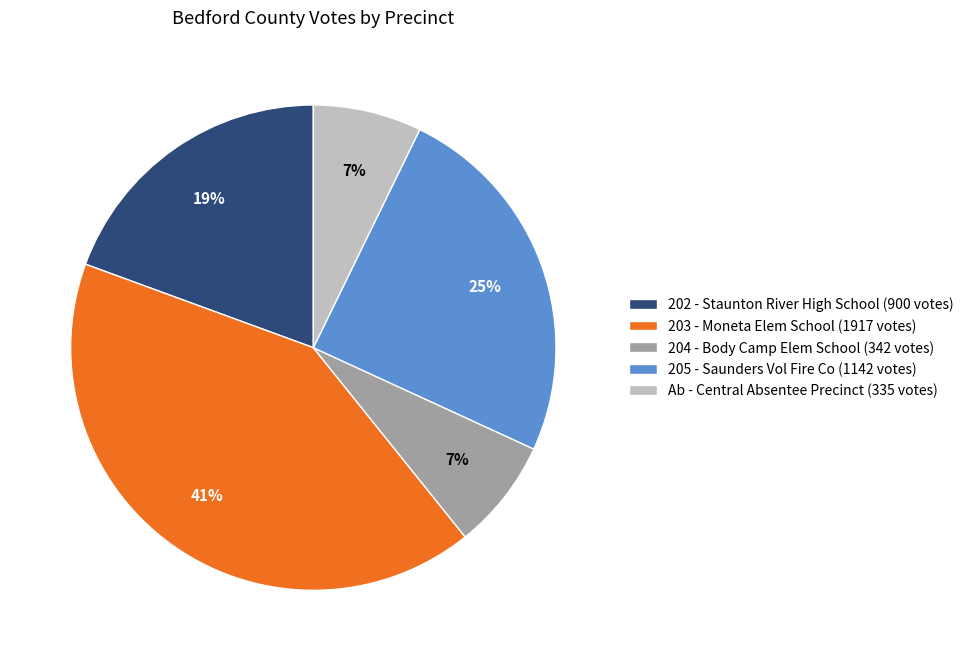

Which category has the biggest portion of the pie?

203 - Moneta Elem School (1917 votes)